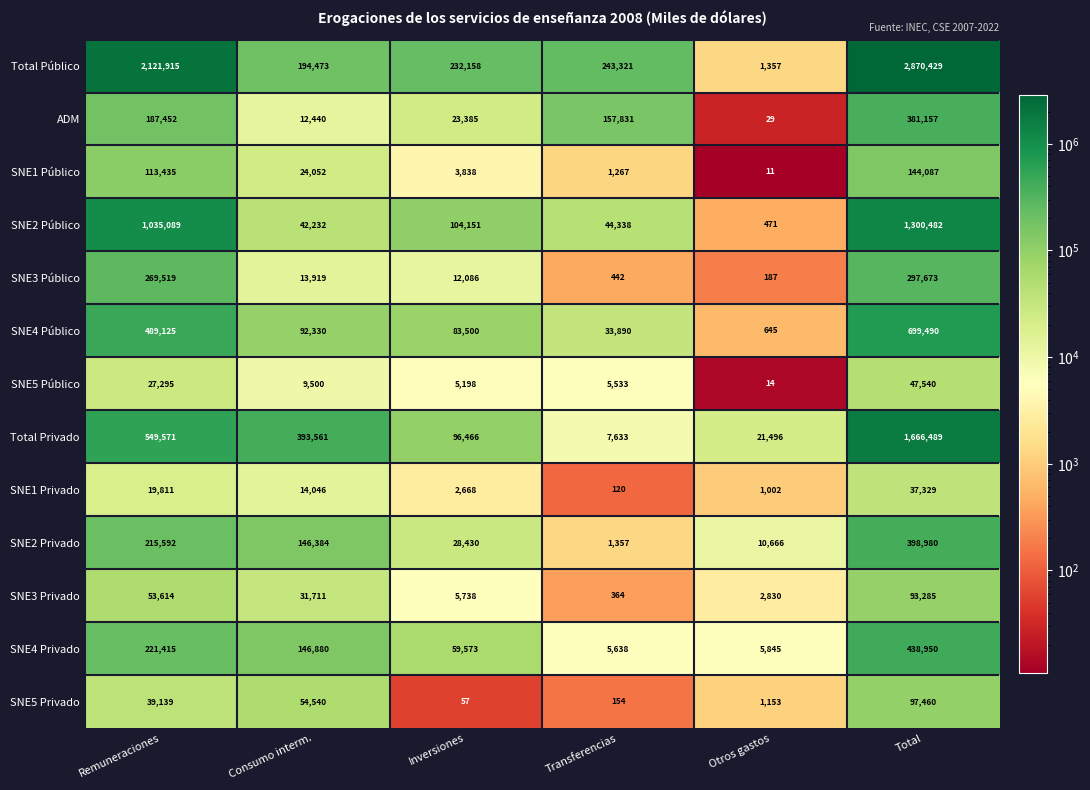

What value does the ADM series have at Total, to the nearest 50?

381150